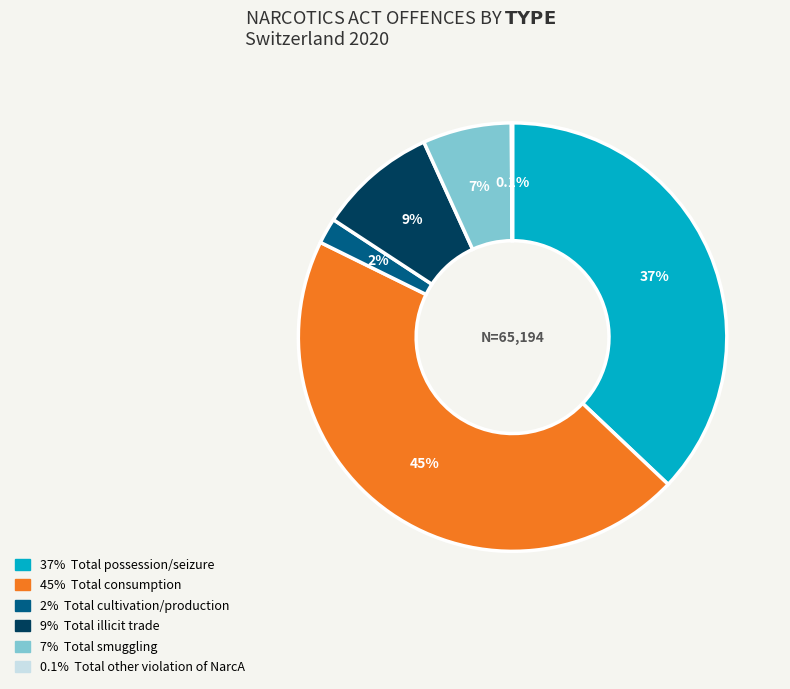

Does any single category account for the majority?

No